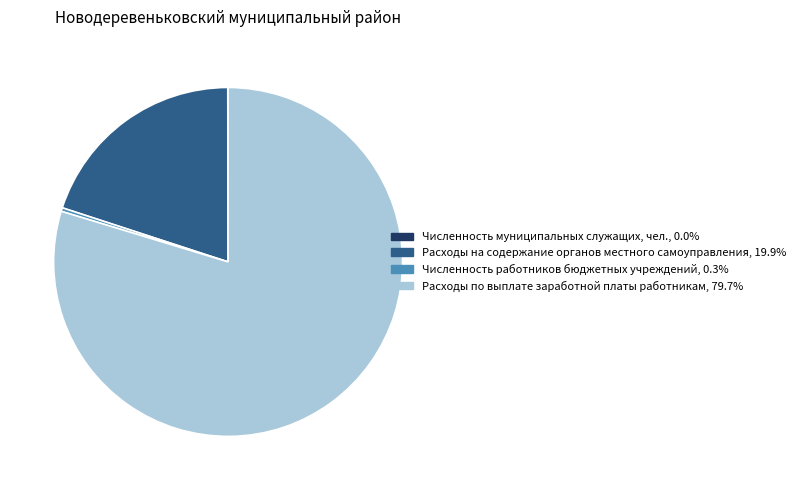

Does any single category account for the majority?

Yes